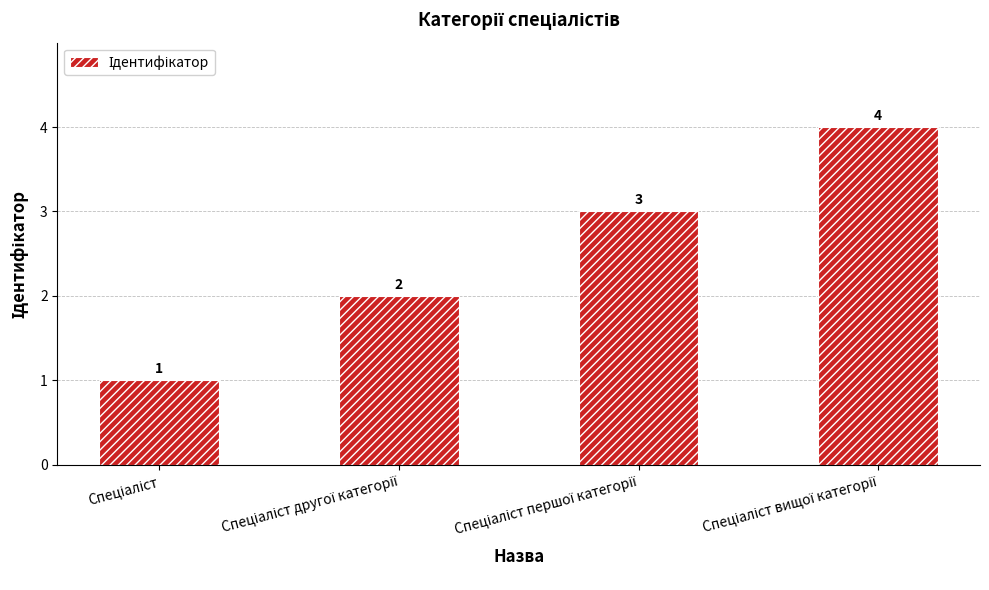

What is the difference between the second highest and minimum values?

2